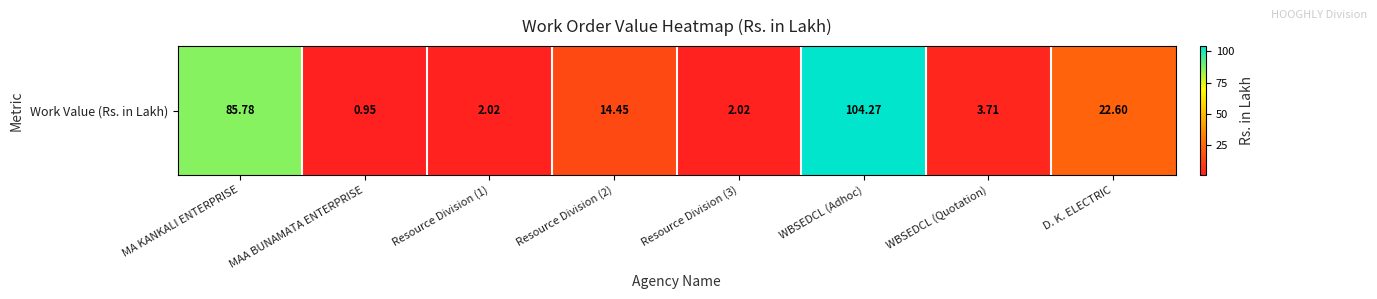

Which label corresponds to the smallest value in the chart?

MAA BUNAMATA ENTERPRISE